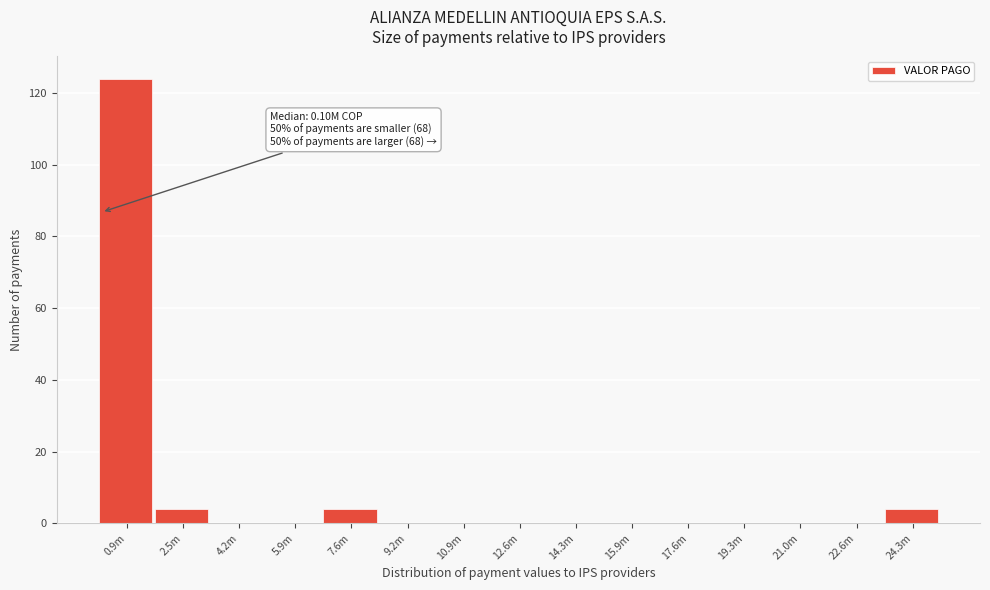

Reading left to right, transcribe all the data shown in this chart.

0.9m=124	2.5m=4	4.2m=0	5.9m=0	7.6m=4	9.2m=0	10.9m=0	12.6m=0	14.3m=0	15.9m=0	17.6m=0	19.3m=0	21.0m=0	22.6m=0	24.3m=4